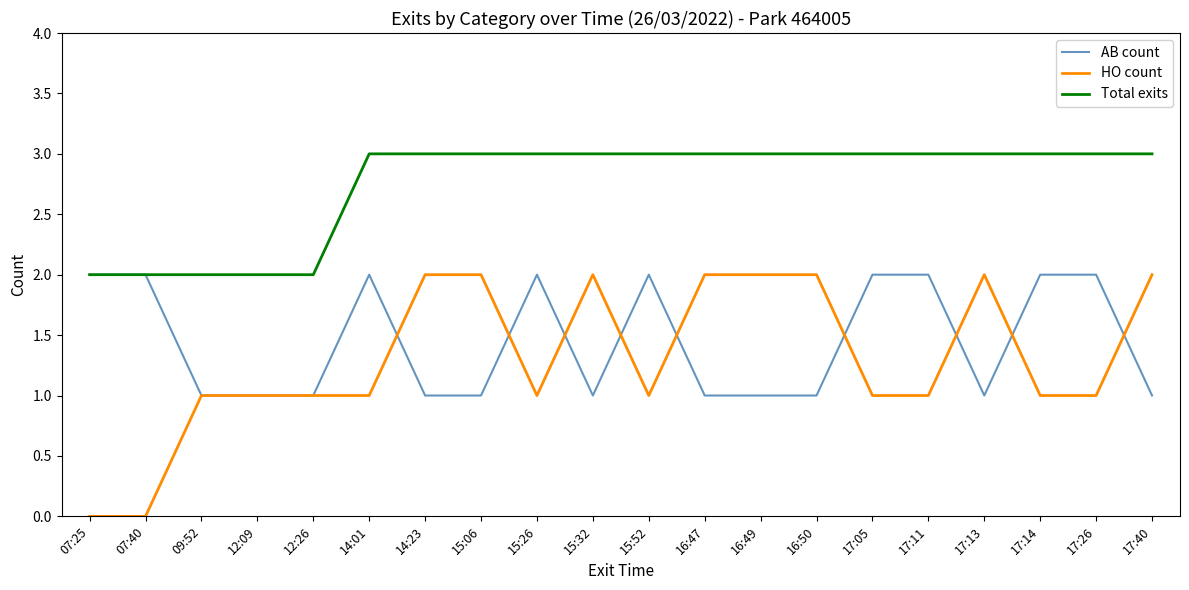

Reading left to right, extract all data points from this chart.

AB count: 2	2	1	1	1	2	1	1	2	1	2	1	1	1	2	2	1	2	2	1
HO count: 0	0	1	1	1	1	2	2	1	2	1	2	2	2	1	1	2	1	1	2
Total exits: 2	2	2	2	2	3	3	3	3	3	3	3	3	3	3	3	3	3	3	3